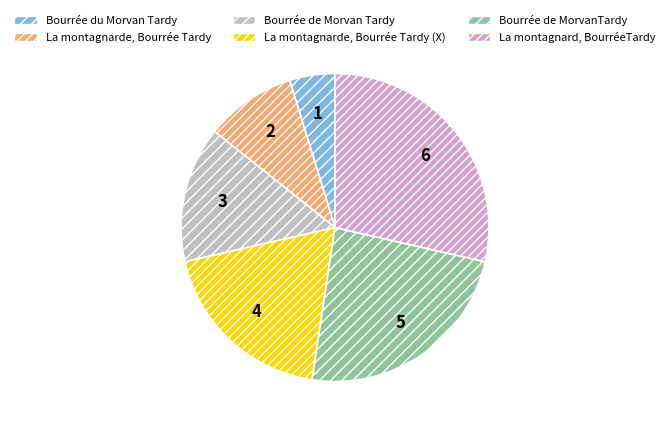

True or false: La montagnarde, Bourrée Tardy accounts for 4% of the total.

False